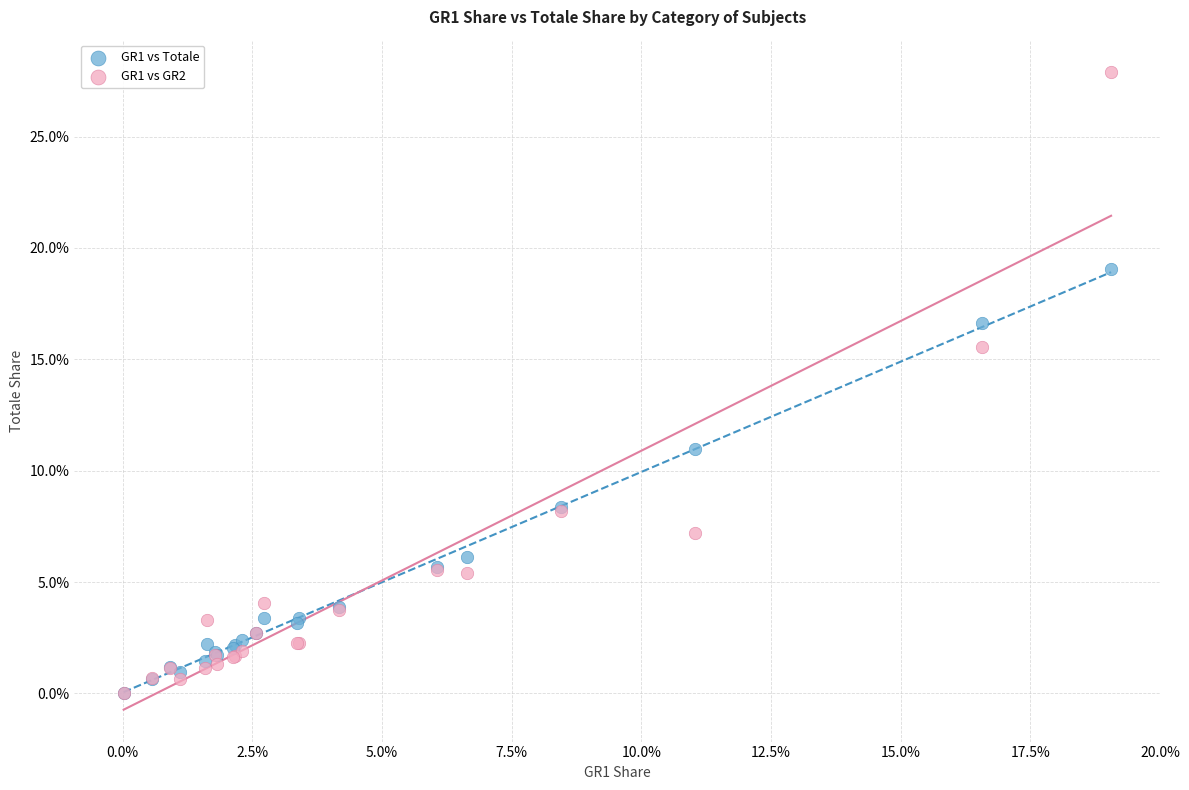

Which series reaches the maximum Y coordinate?

GR1 vs GR2